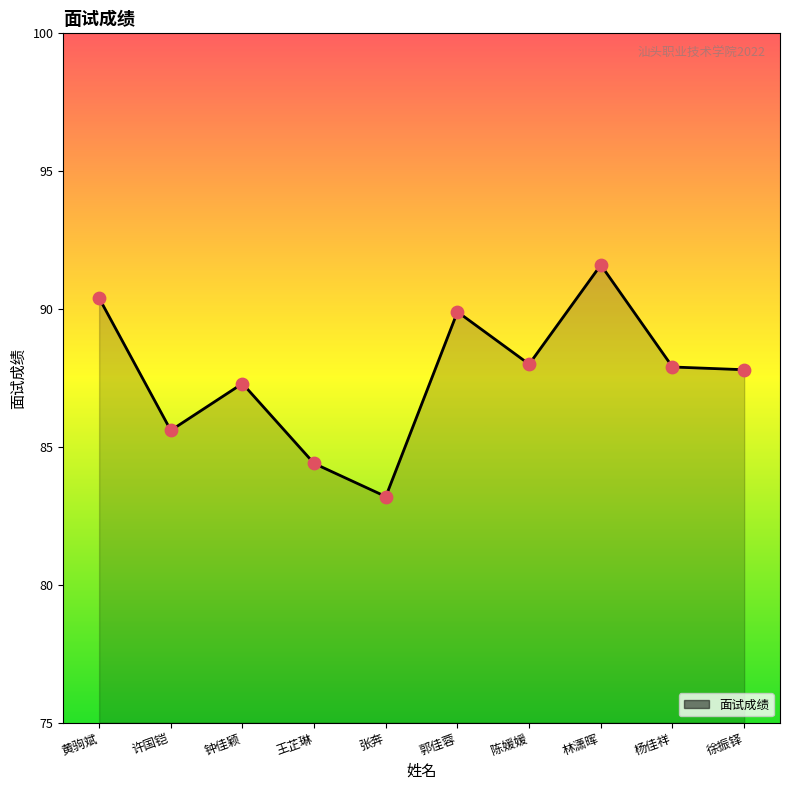

Approximately how many times larger is the value at 钟佳颖 compared to 黄驹斌?

1.0